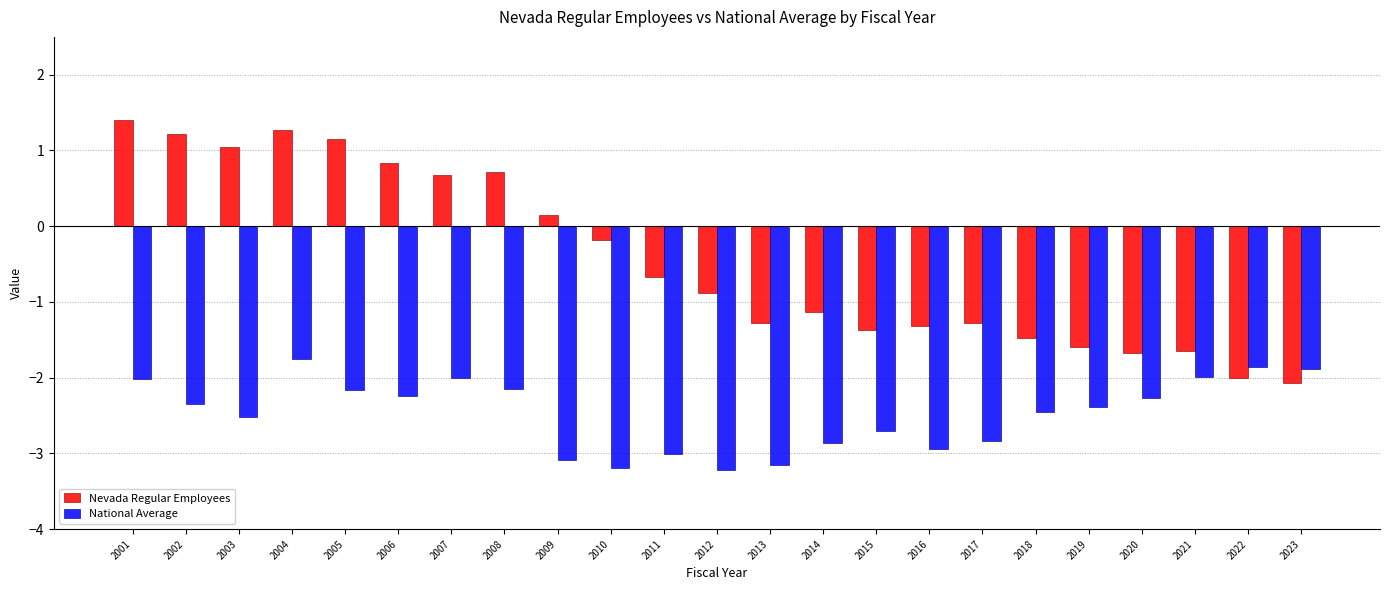

What is the total value across all series at 2010?

-3.4